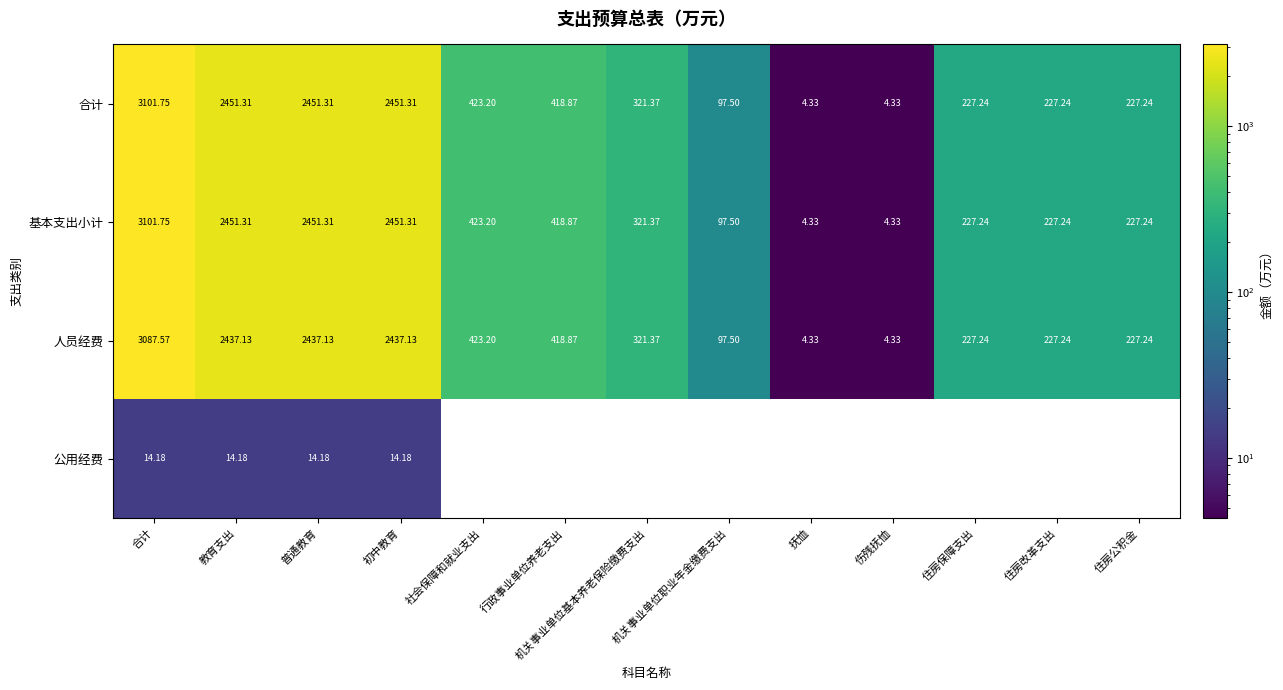

Is the value of 人员经费 at 伤残抚恤 greater than the value of 基本支出小计 at 普通教育?

No